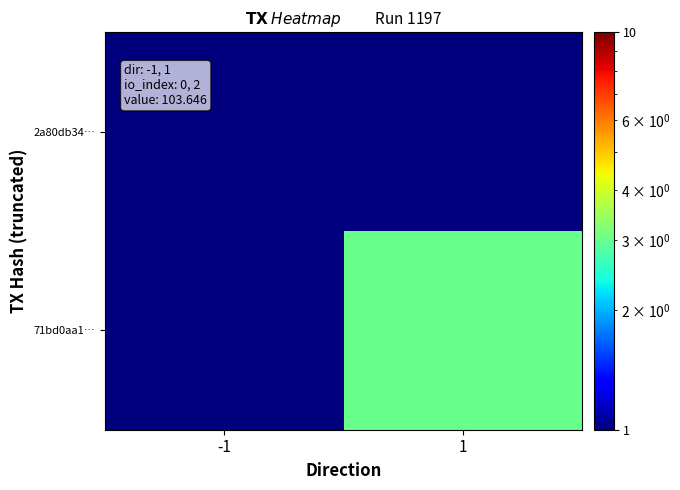

List the series in order of their peak value, highest first.

71bd0aa1…, 2a80db34…